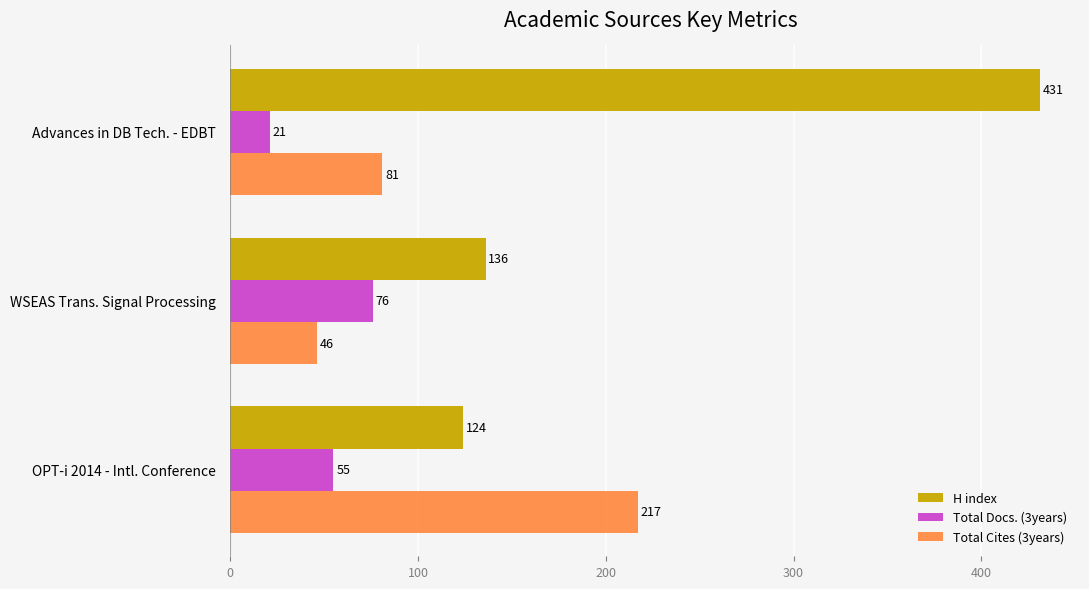

Which series has the largest total across all categories?

H index